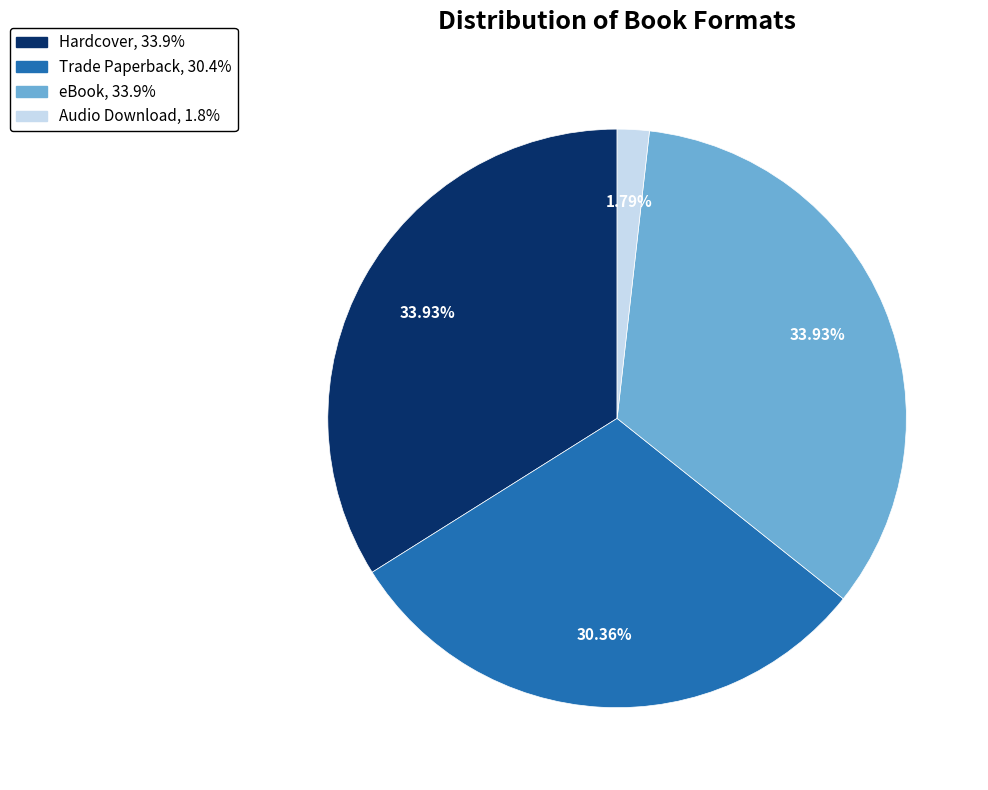

Does Trade Paperback account for over 50% of the chart?

No